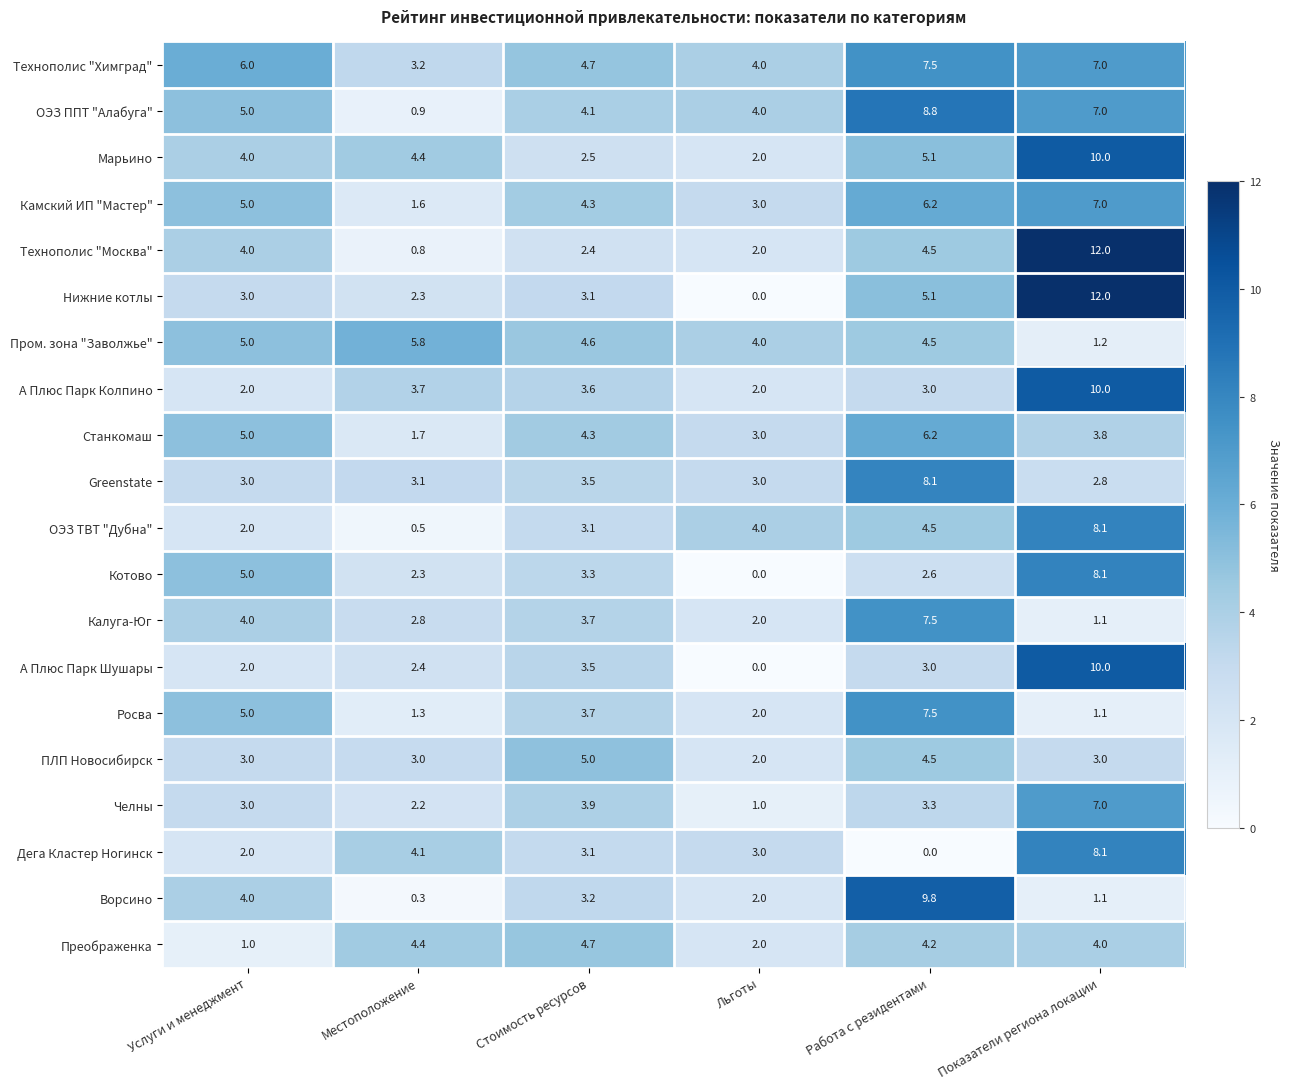

What is the average value of the Марьино series?

4.7